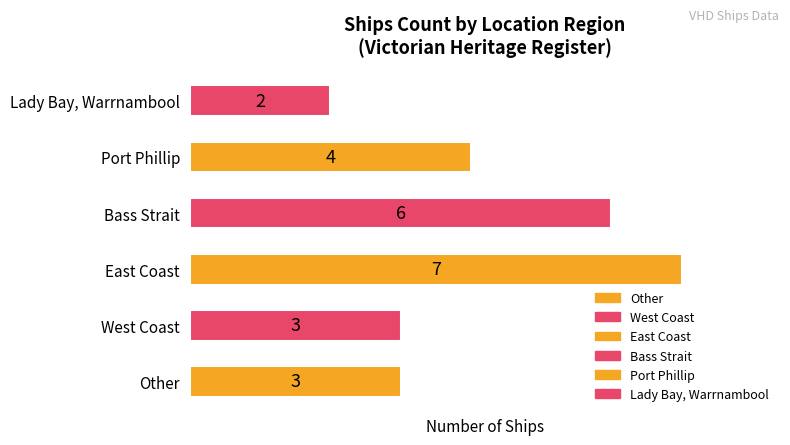

What is the ratio of the value at East Coast to the value at Bass Strait?

1.2